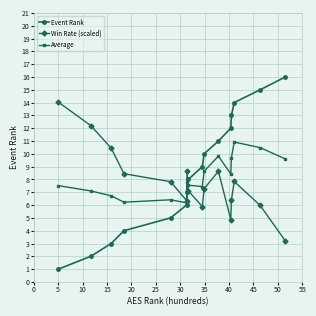

Is this an area chart (filled region under the line)?

No